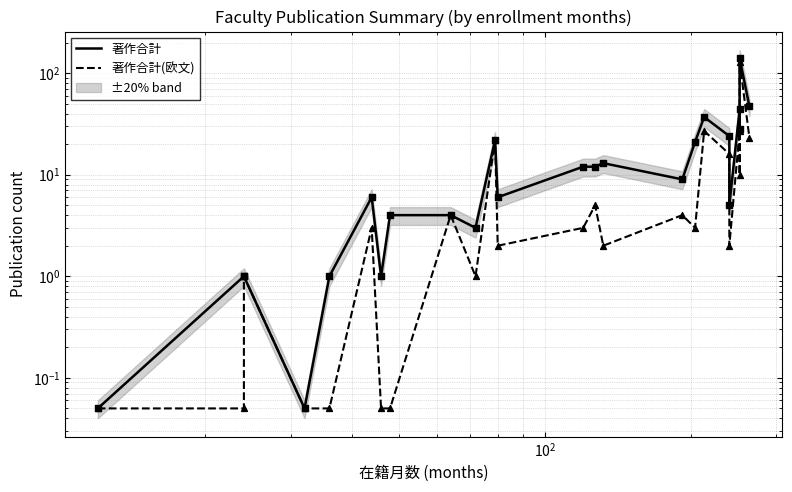

Which series has the largest total across all categories?

著作合計